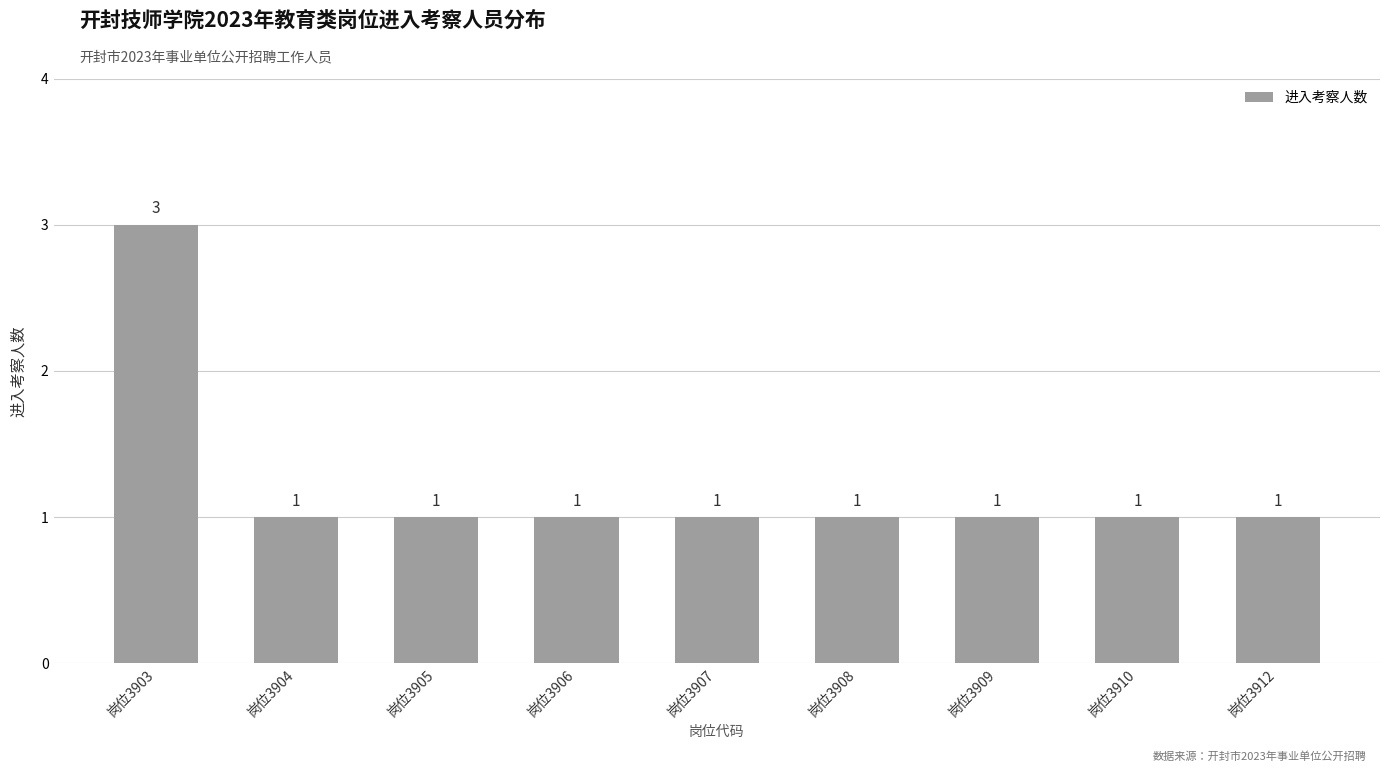

Reading left to right, transcribe all the data shown in this chart.

岗位3903=3	岗位3904=1	岗位3905=1	岗位3906=1	岗位3907=1	岗位3908=1	岗位3909=1	岗位3910=1	岗位3912=1